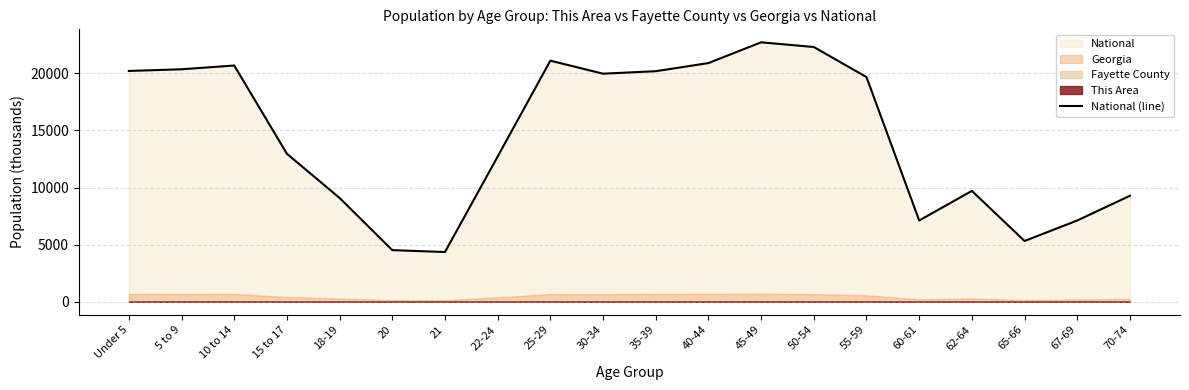

List the labels in order of value, largest first.

45-49, 50-54, 25-29, 40-44, 10 to 14, 5 to 9, Under 5, 35-39, 30-34, 55-59, 15 to 17, 22-24, 62-64, 70-74, 18-19, 67-69, 60-61, 65-66, 20, 21